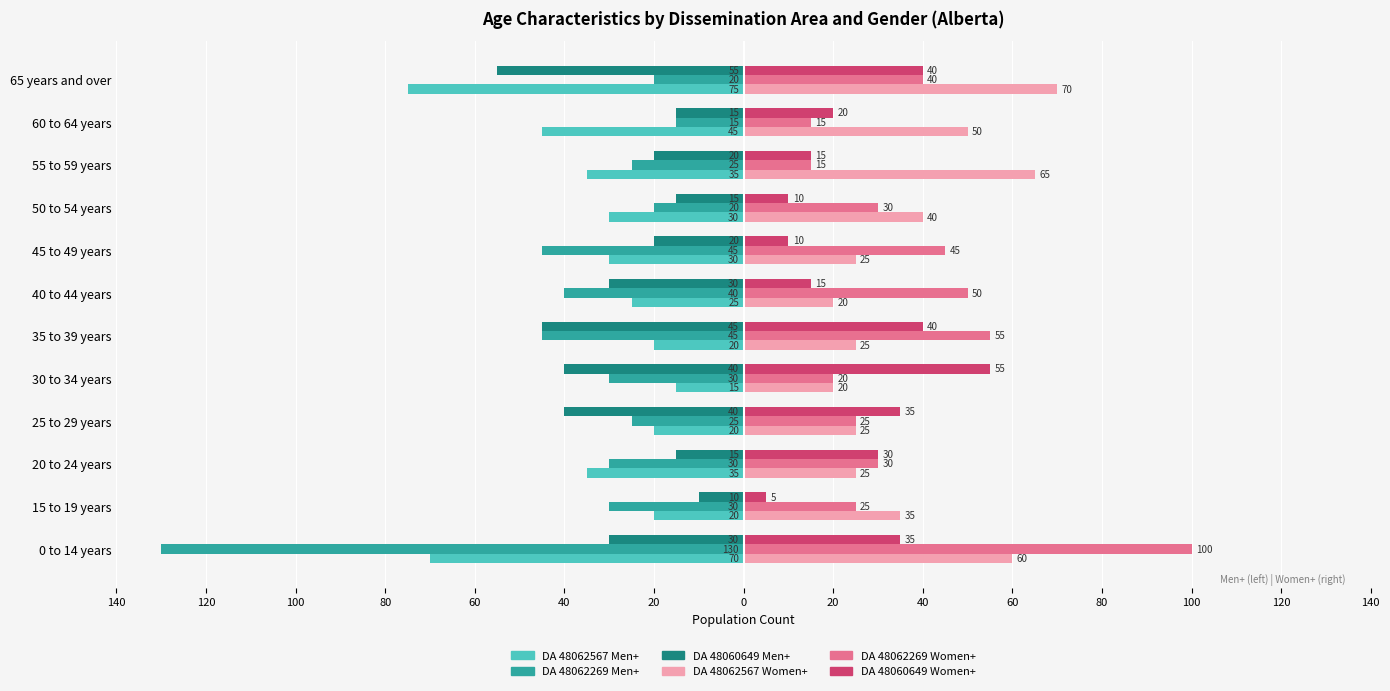

What is the average value of the DA 48062269 Women+ series?

38